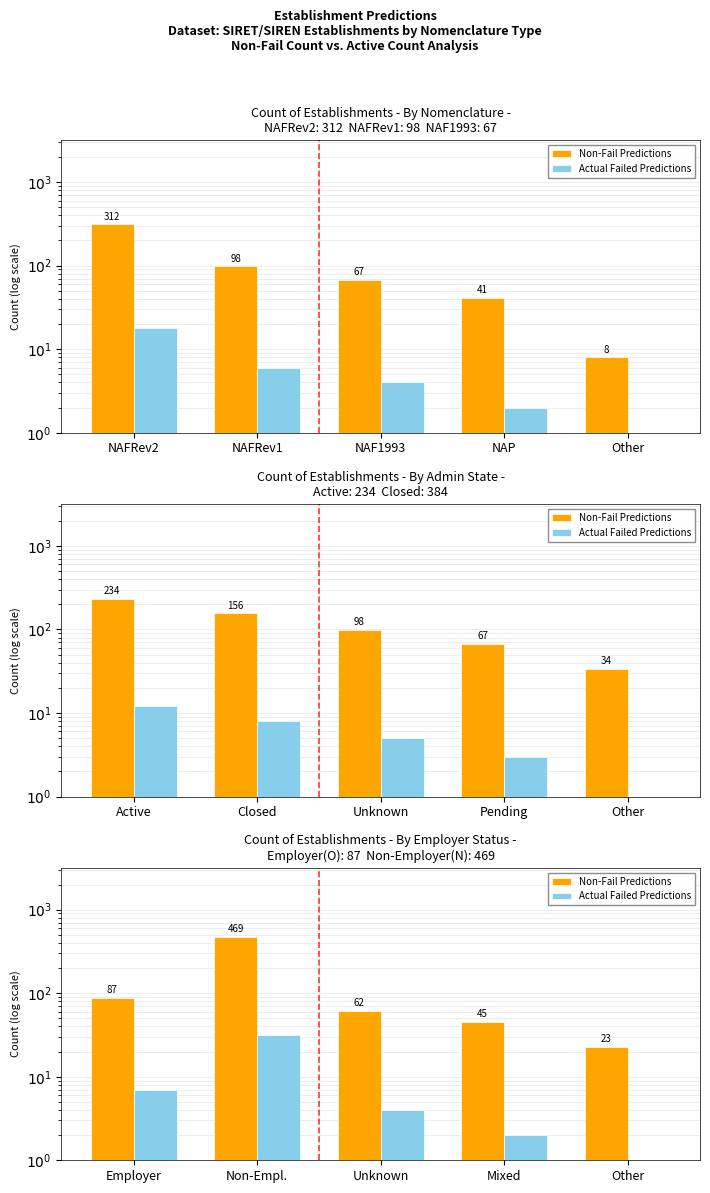

How many groups of bars are there?

5